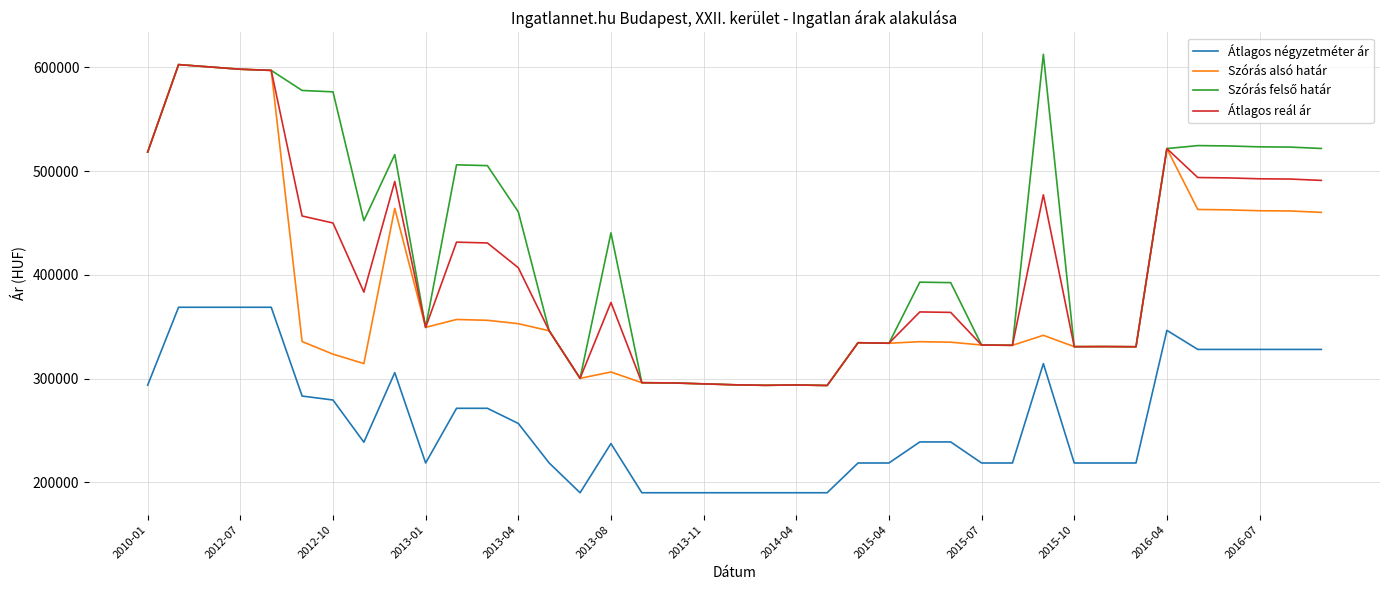

True or false: Átlagos négyzetméter ár and Szórás alsó határ intersect in this chart.

False